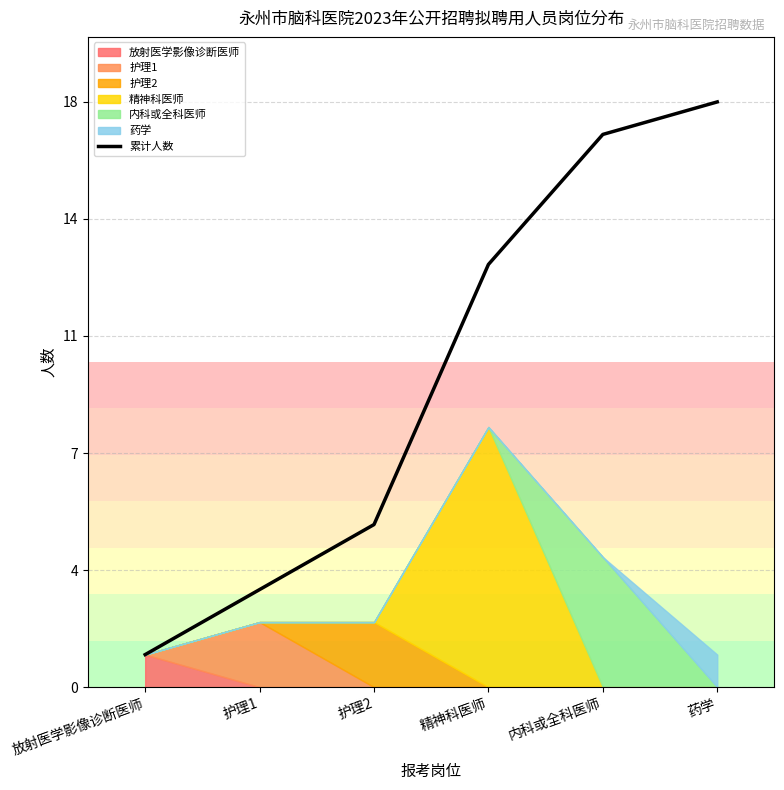

Is it true that the value at 放射医学影像诊断医师 is 1?

True